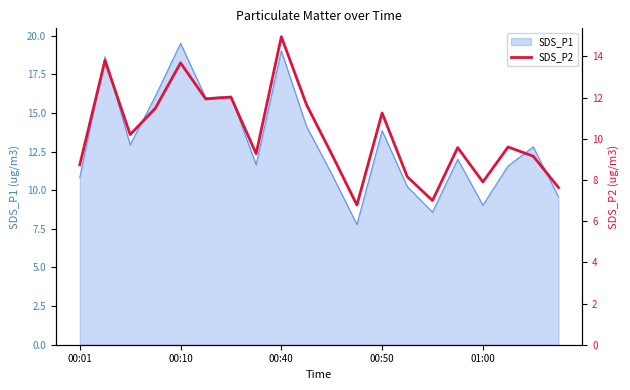

What is the lowest value of the SDS_P1 series?

7.8